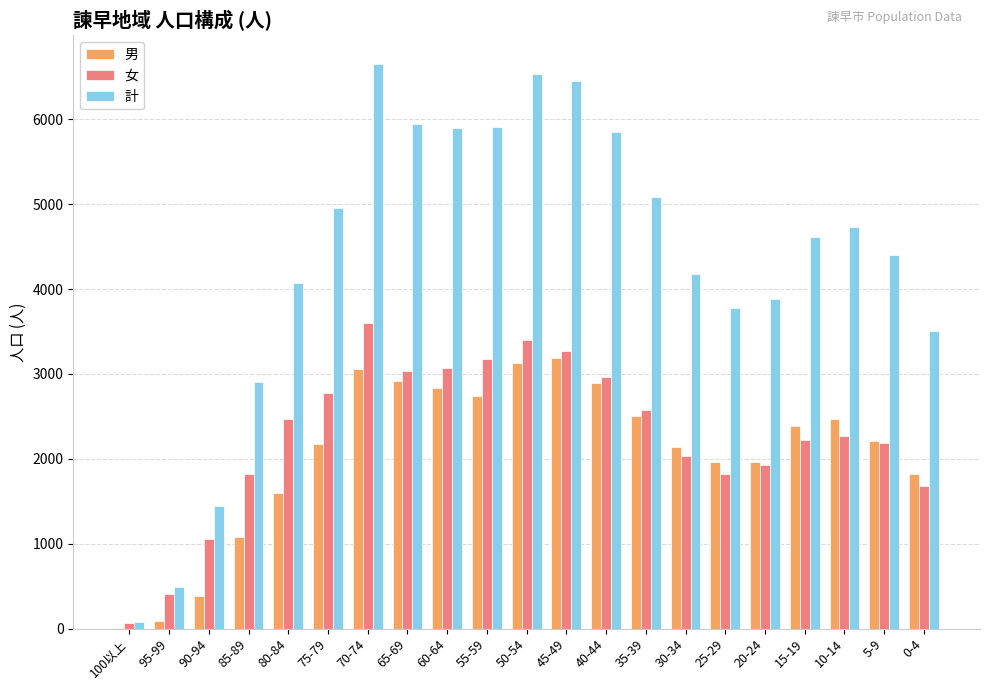

What is the sum of all 男 values?

43531